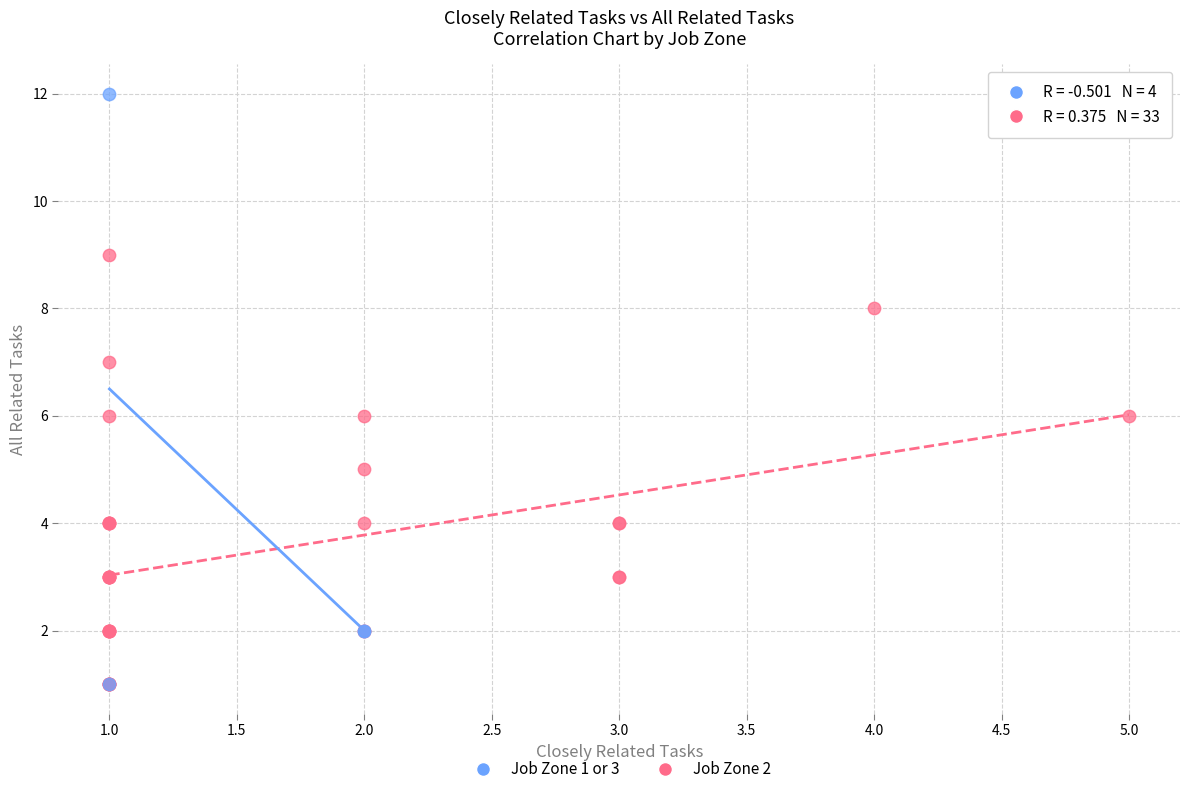

What are all the series names shown in the legend?

Job Zone 1 or 3, Job Zone 2